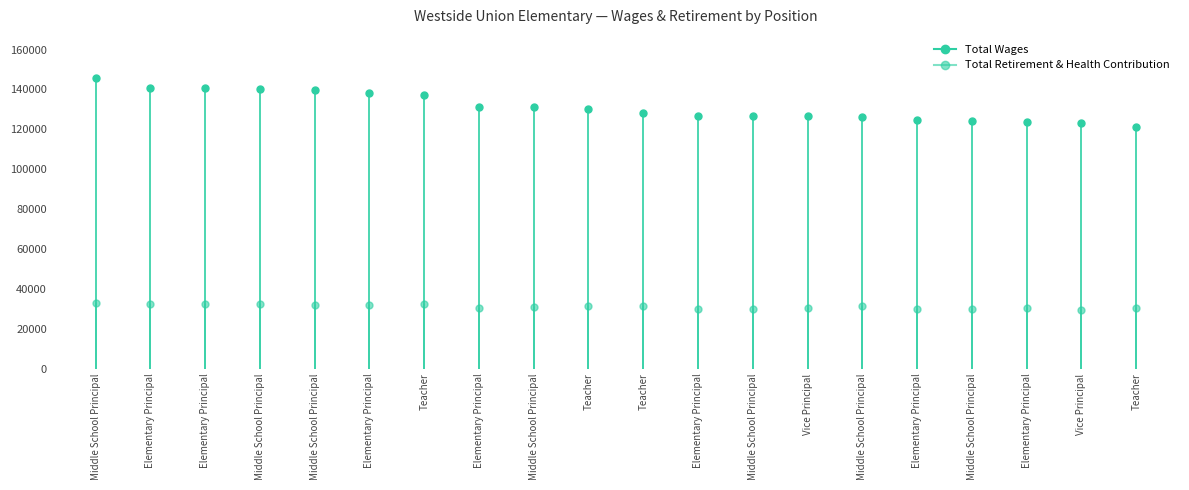

At Middle School Principal, list the series in order from smallest to largest.

Total Wages, Total Retirement & Health Contribution